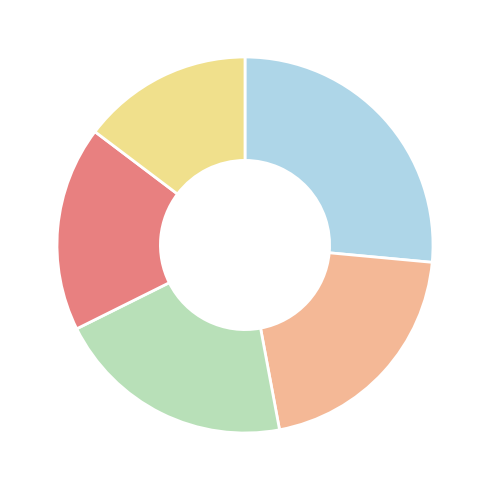

Does any single category account for the majority?

No